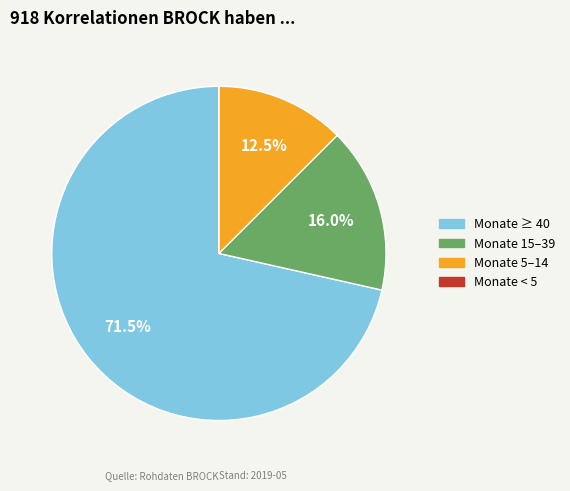

Is there any slice that represents more than half of the pie?

Yes